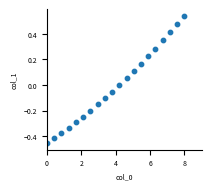

What is the range of Y values (max minus min)?

1.0